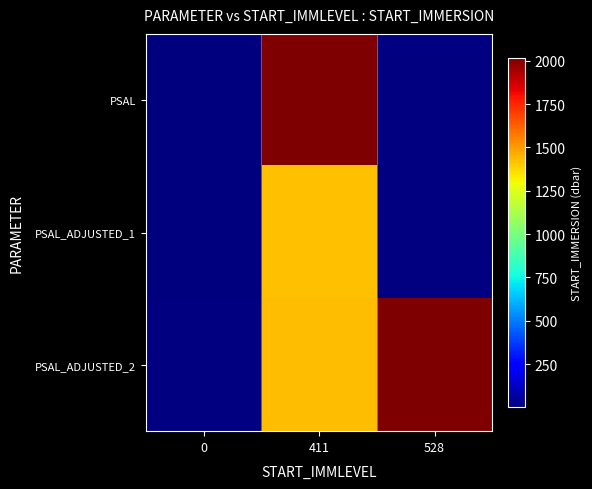

The value of PSAL_ADJUSTED_2 at 411 is 2342.2. True or false?

False